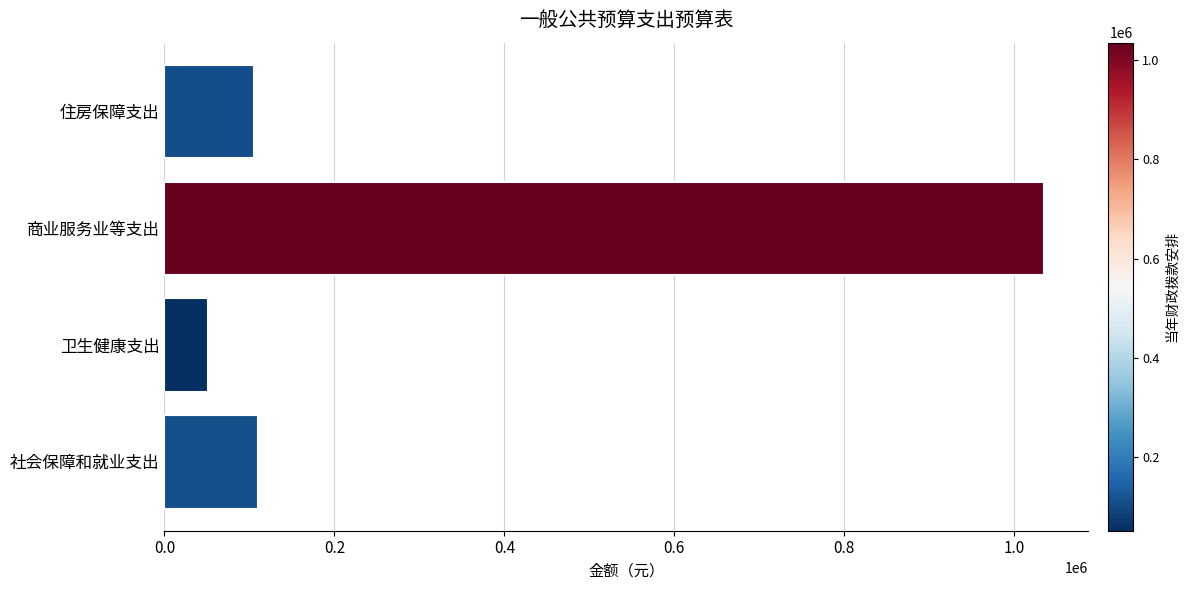

Reading bottom to top, extract all data points from this chart.

社会保障和就业支出=110093	卫生健康支出=50655	商业服务业等支出=1035609	住房保障支出=105610